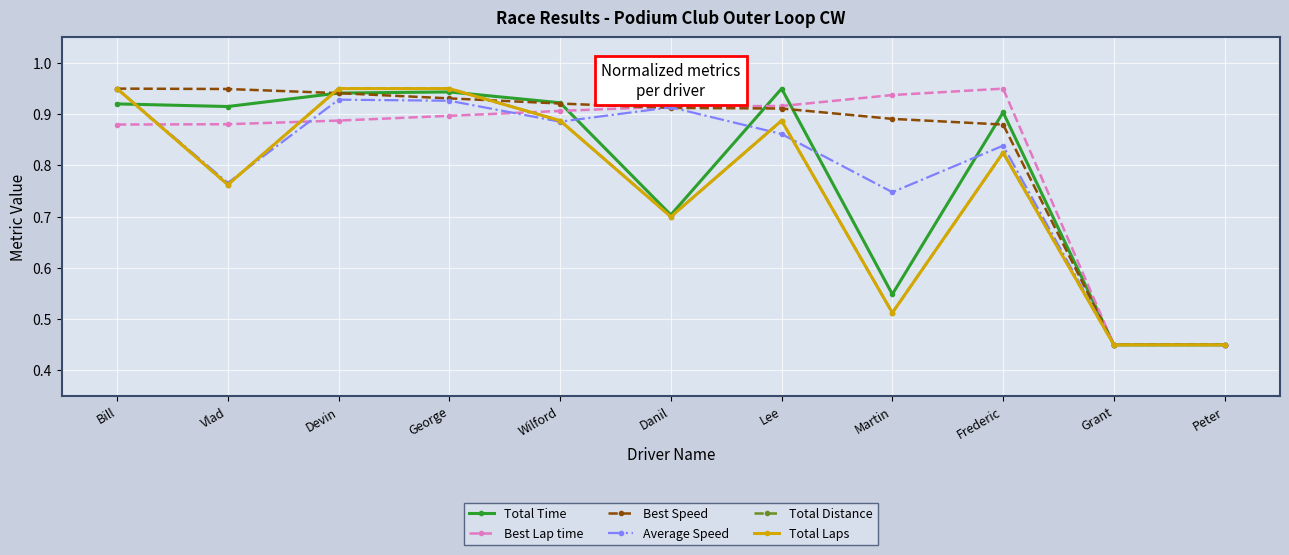

What is the value of the Best Speed point at the 10th from the left?

0.5